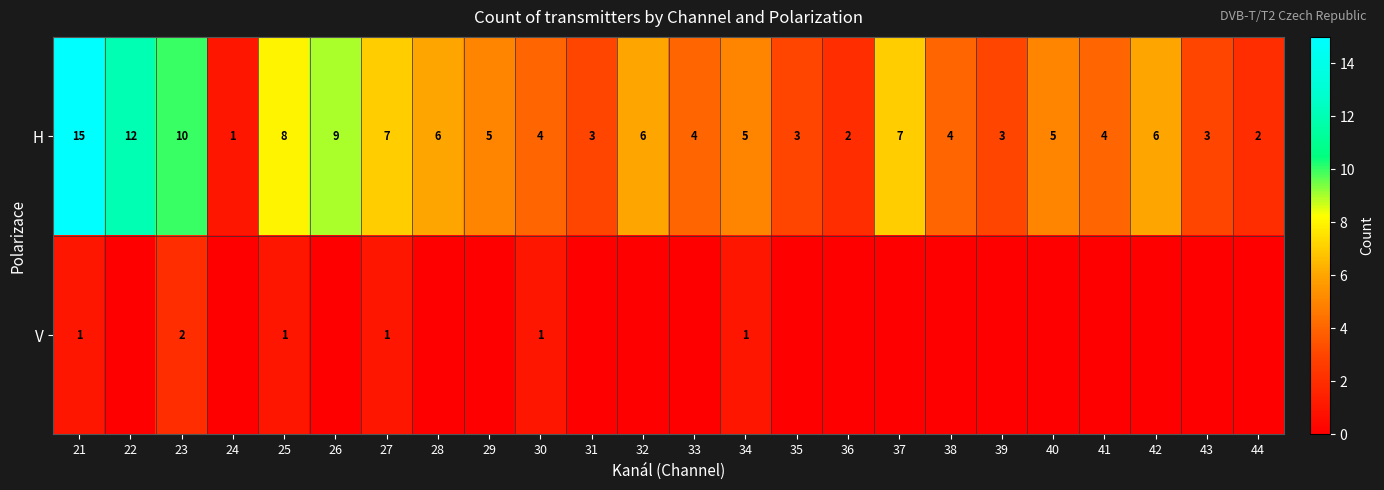

What is the highest value of the H series?

15